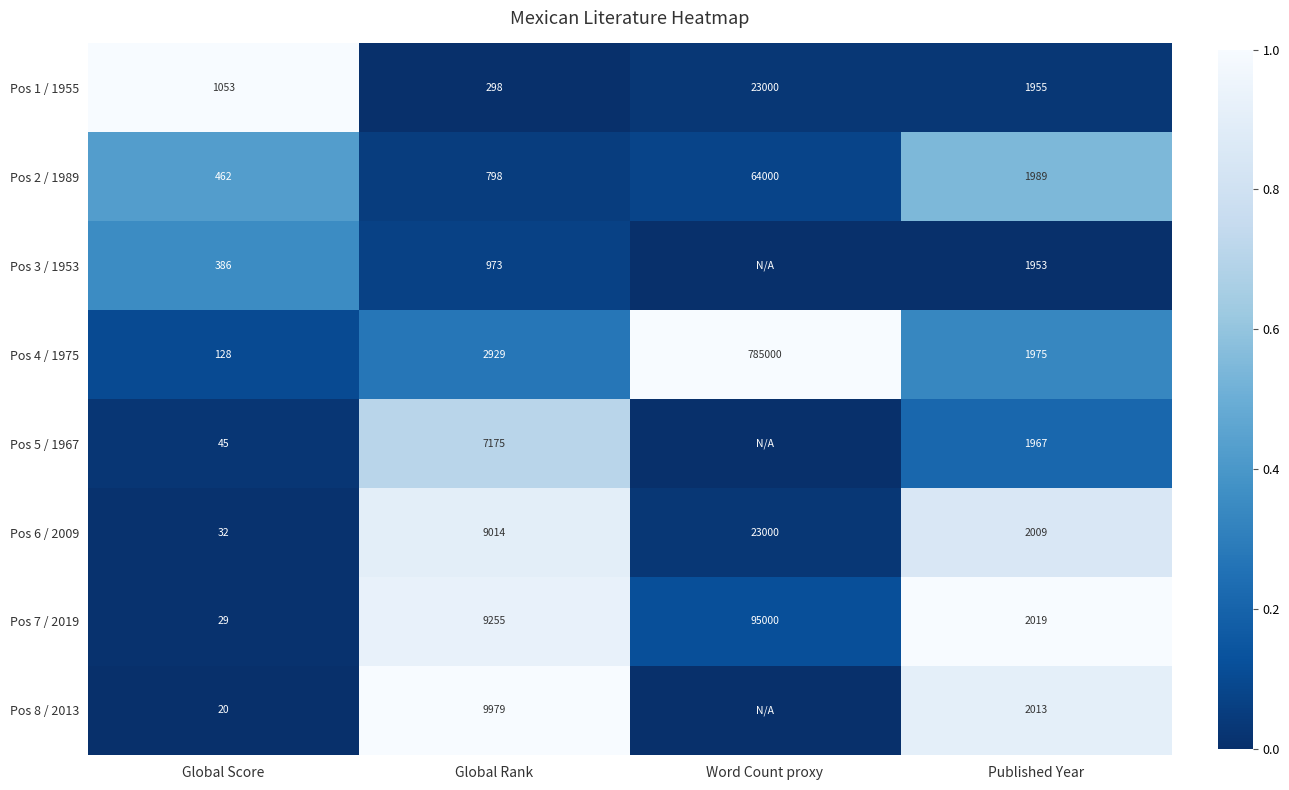

Which series changed the most between Global Score and Global Rank?

Pos 8 / 2013